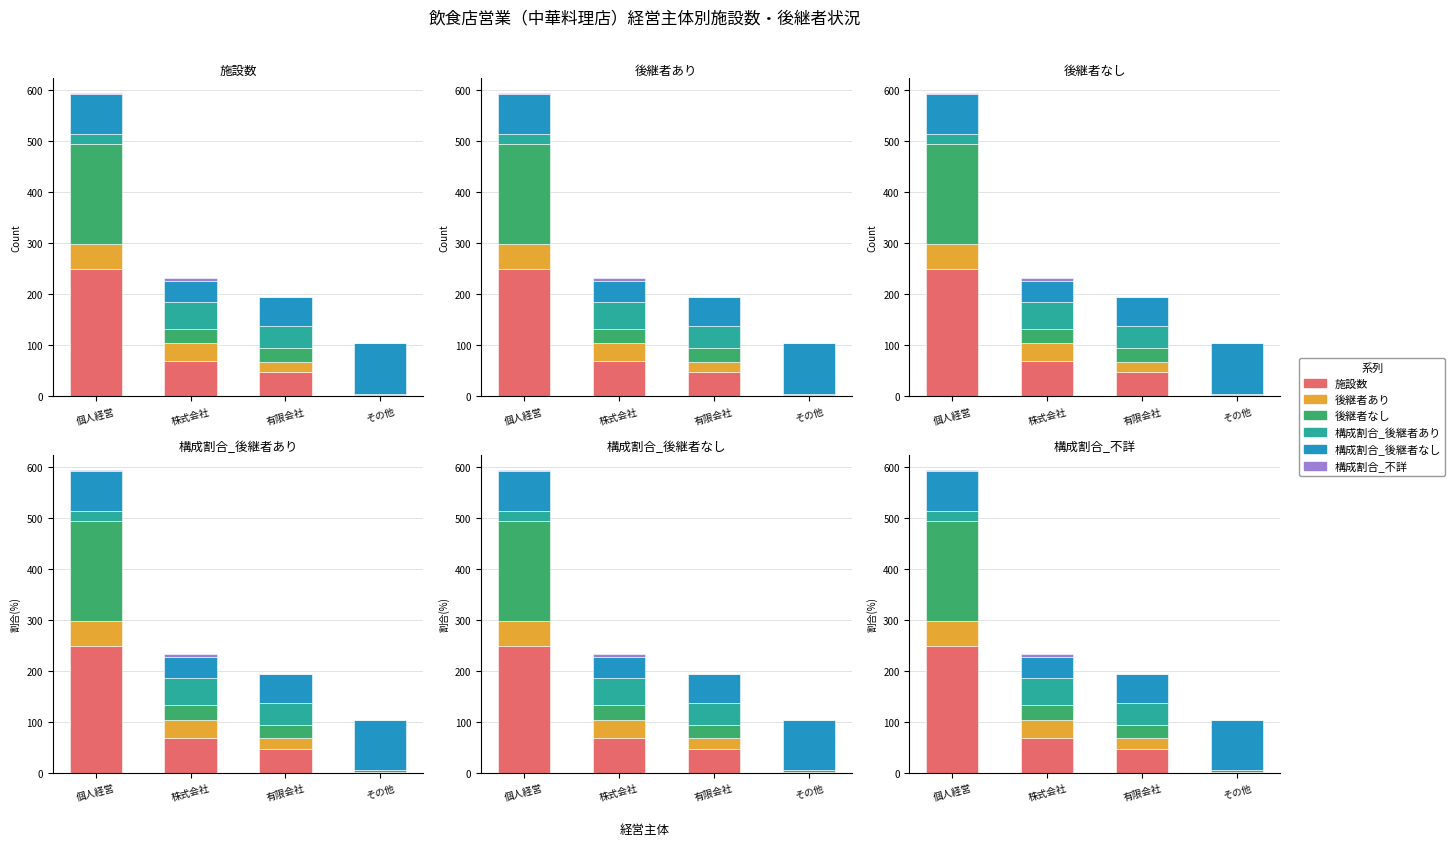

Which has a higher value, その他 or 個人経営?

個人経営